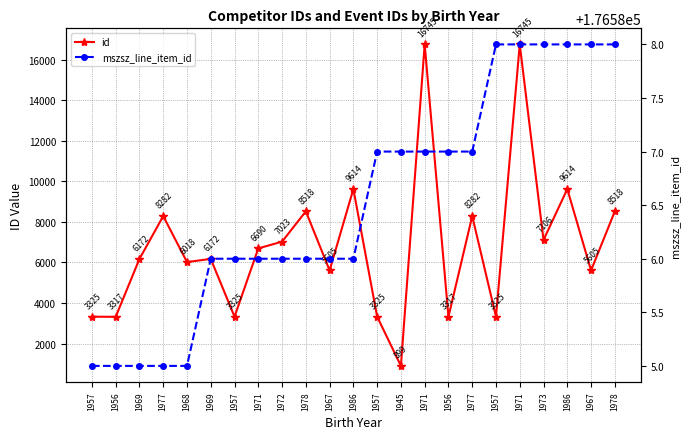

The mszsz_line_item_id series shows 176588 at 1978. True or false?

True